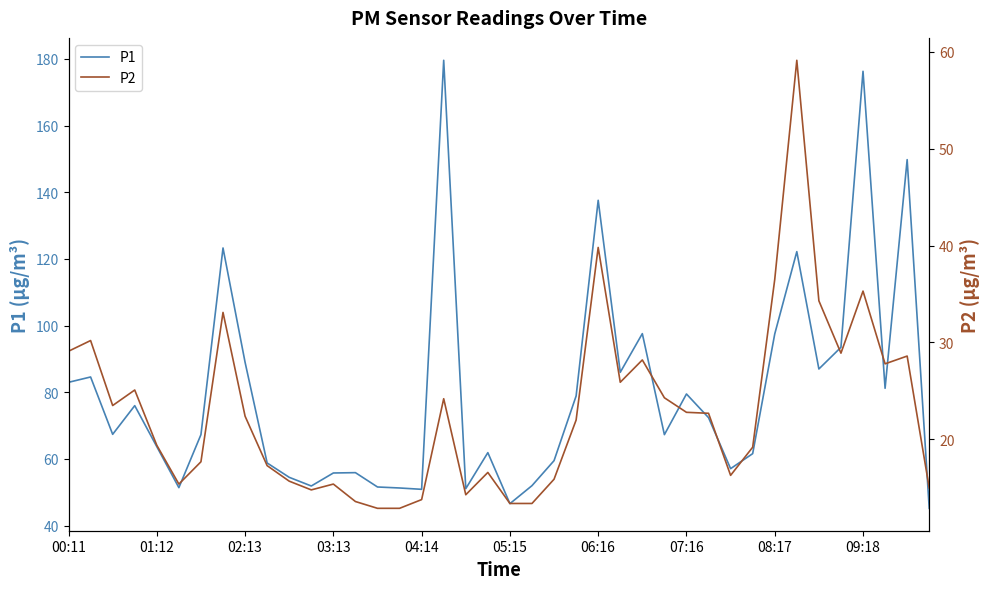

What is the highest value of the P1 series?

179.6